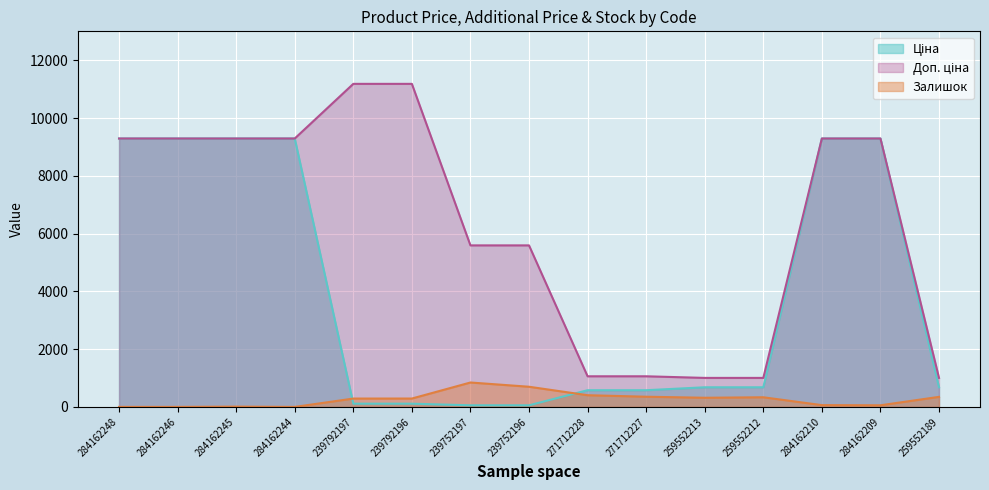

Reading right to left, list all the values displayed in this chart.

Ціна: 259552189=679.8	284162209=9290.5	284162210=9290.5	259552212=679.8	259552213=679.8	271712227=578.1	271712228=578.1	239752196=55.9	239752197=55.9	239792196=111.8	239792197=111.8	284162244=9290.5	284162245=9290.5	284162246=9290.5	284162248=9290.5
Доп. ціна: 259552189=1004.1	284162209=9290.5	284162210=9290.5	259552212=1004.1	259552213=1004.1	271712227=1060.0	271712228=1060.0	239752196=5591.0	239752197=5591.0	239792196=11182.0	239792197=11182.0	284162244=9290.5	284162245=9290.5	284162246=9290.5	284162248=9290.5
Залишок: 259552189=348.0	284162209=56.0	284162210=62.0	259552212=334.0	259552213=317.0	271712227=353.0	271712228=405.0	239752196=698.0	239752197=845.0	239792196=290.0	239792197=289.0	284162244=0.0	284162245=10.0	284162246=0.0	284162248=0.0